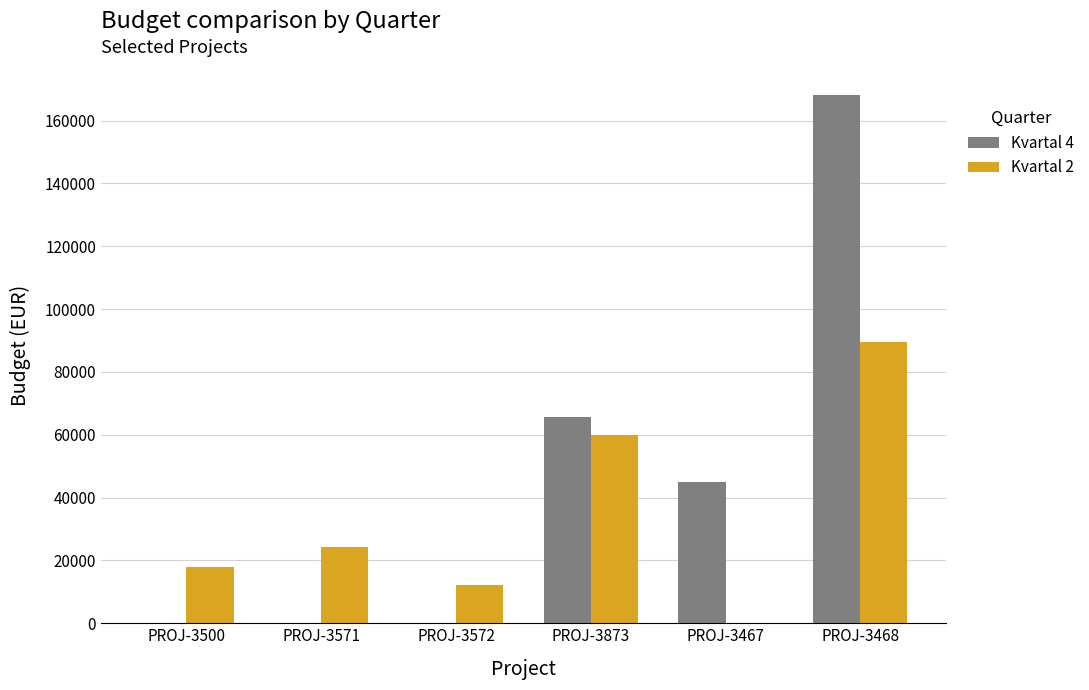

Which series has the widest spread of values?

Kvartal 4